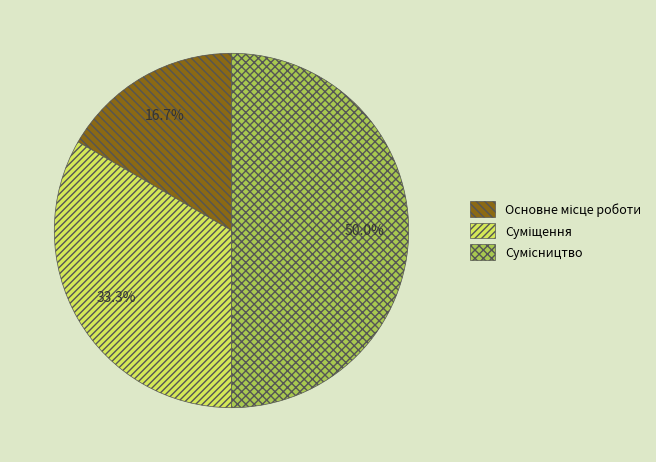

True or false: Основне місце роботи accounts for 29% of the total.

False